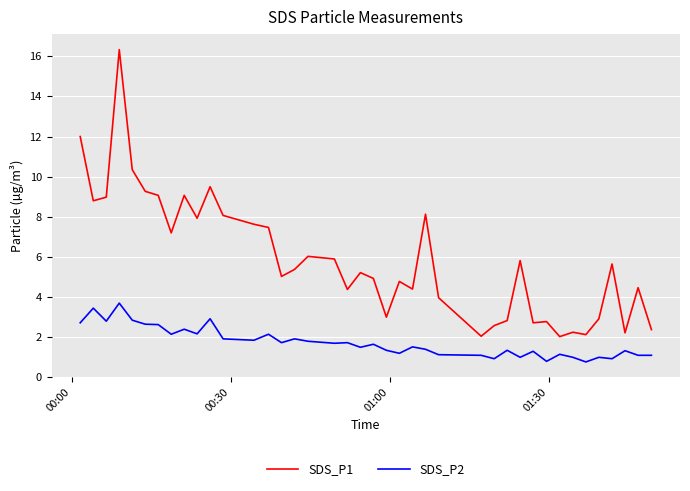

Which series has the largest range (max minus min)?

SDS_P1